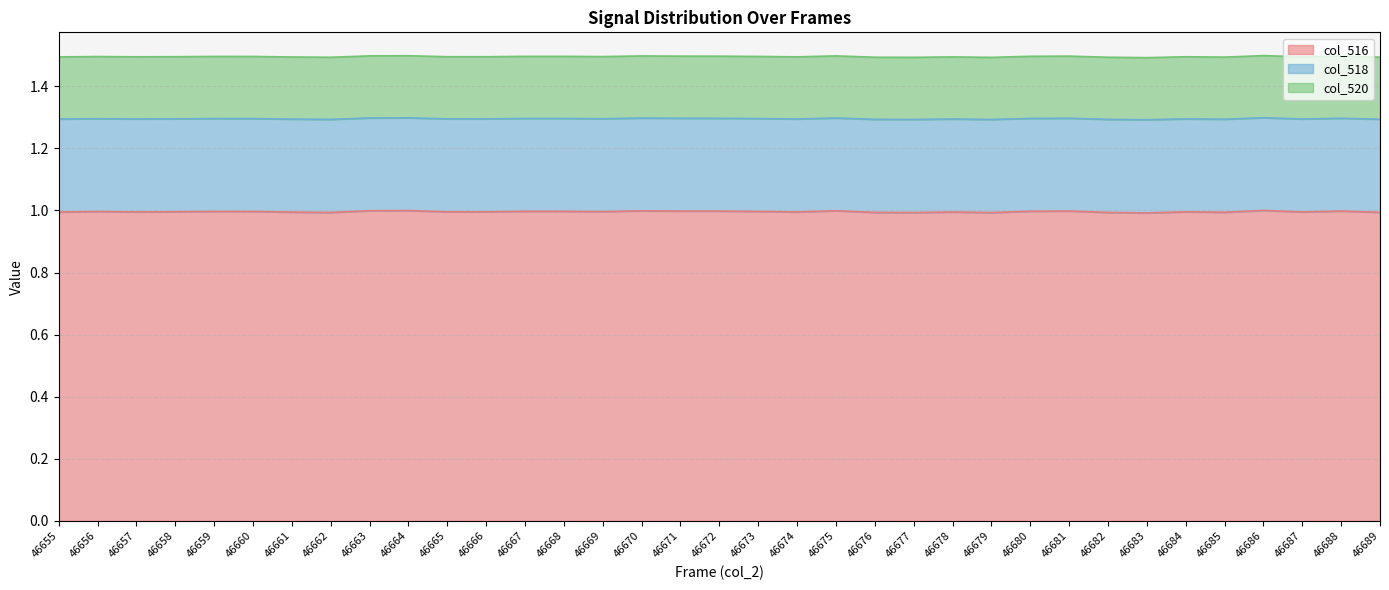

The col_520 line series shows 1.5 at 46688. True or false?

True